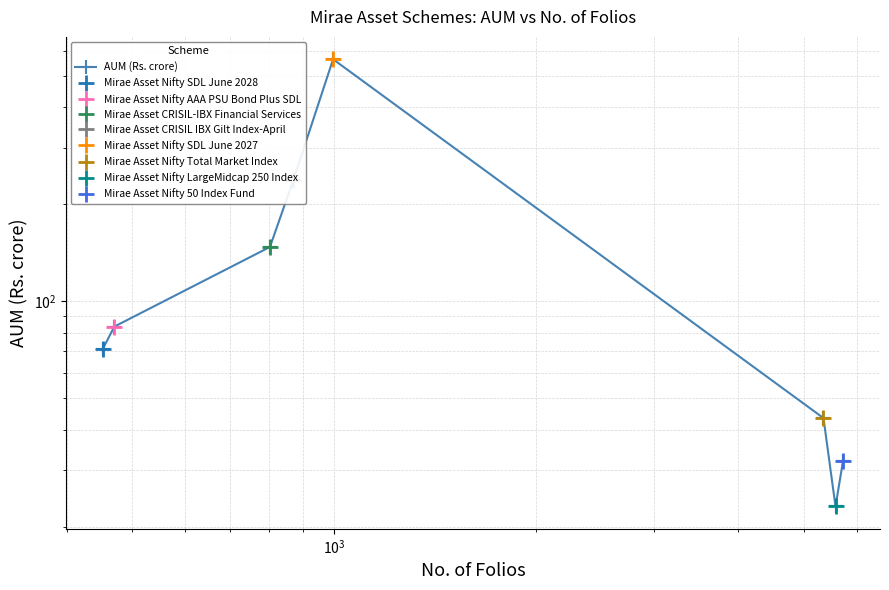

How many lines are shown in the chart?

1